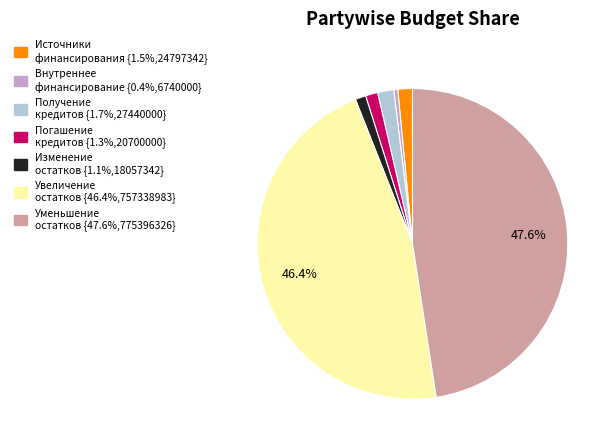

How many slices are in this pie chart?

7